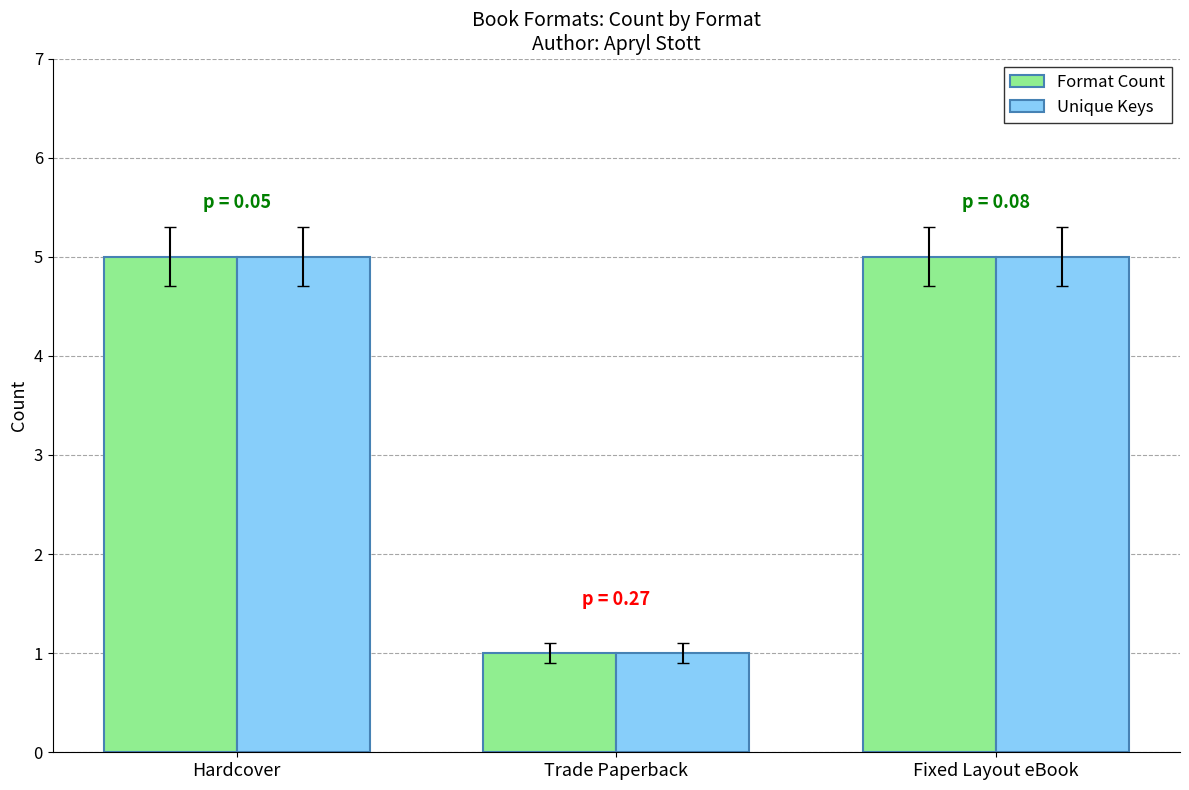

Is the value of Format Count at Trade Paperback greater than the value of Unique Keys at Hardcover?

No